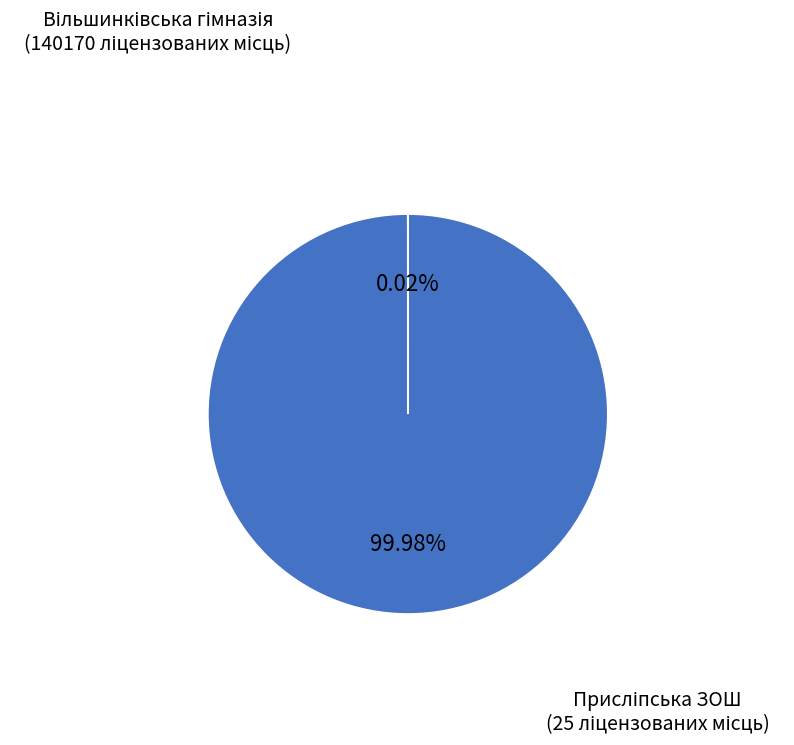

To the nearest percent, what is the average slice percentage?

50%